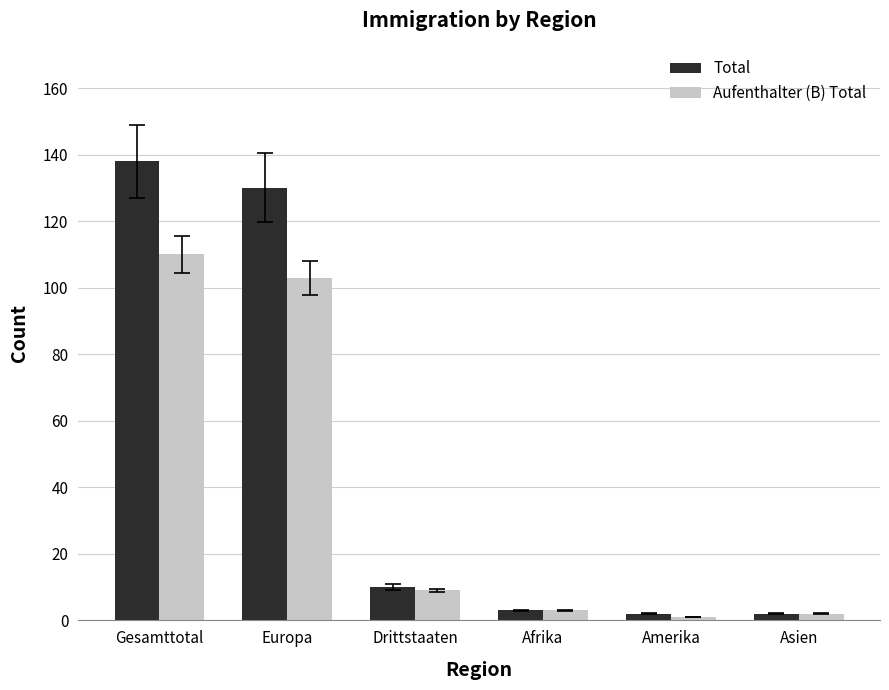

Which series has the widest spread of values?

Total